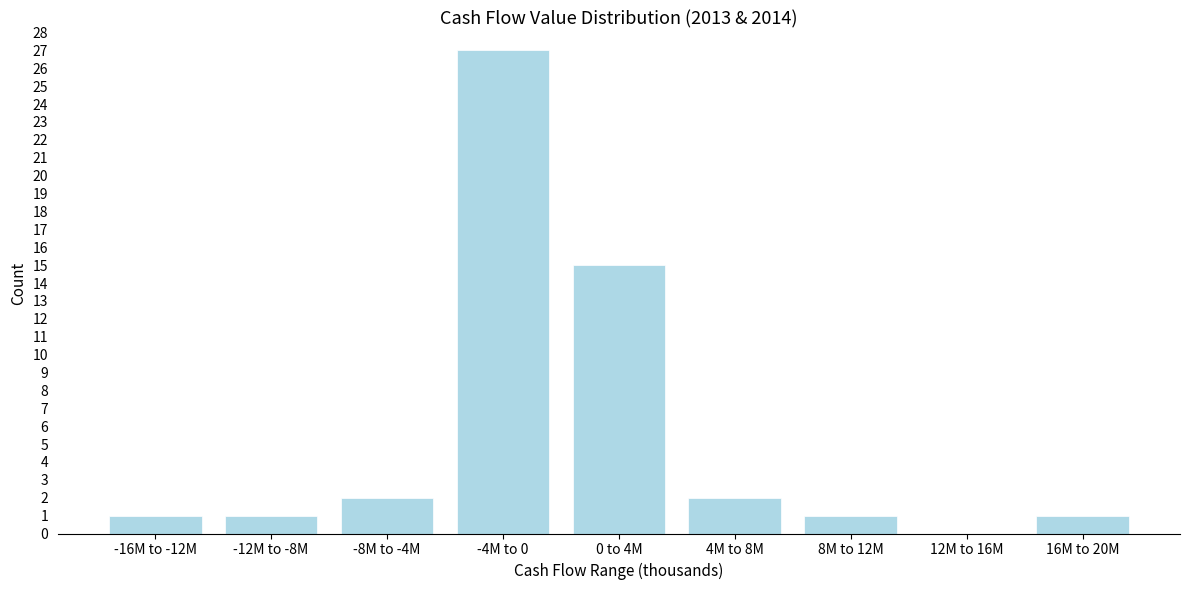

Reading right to left, what are all the values shown in this chart?

16M to 20M=1	12M to 16M=0	8M to 12M=1	4M to 8M=2	0 to 4M=15	-4M to 0=27	-8M to -4M=2	-12M to -8M=1	-16M to -12M=1